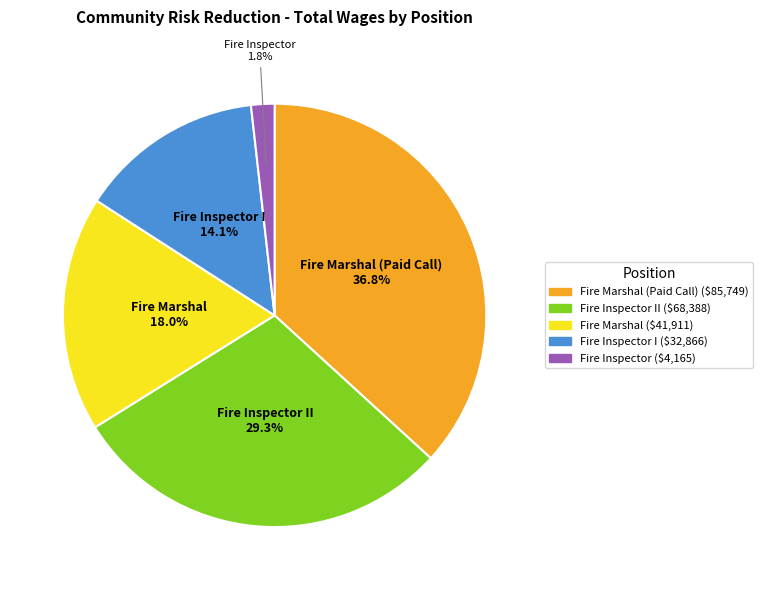

Which category has the biggest portion of the pie?

Fire Marshal (Paid Call)